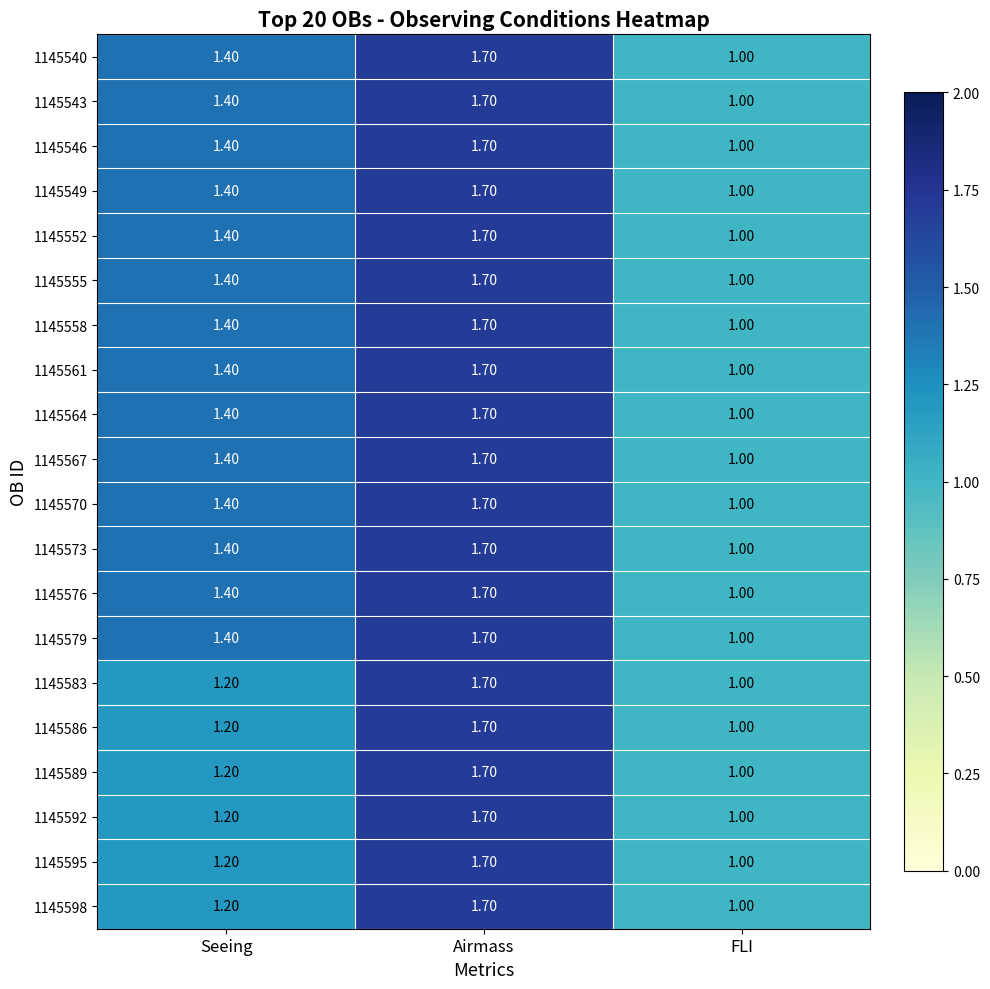

How many distinct data groups are displayed?

20